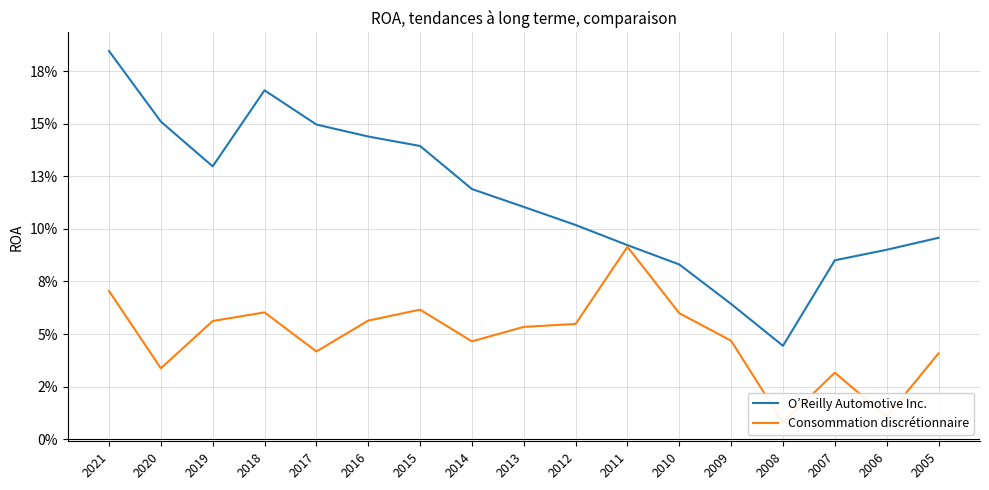

What is the total value across all series at 2014?

0.2